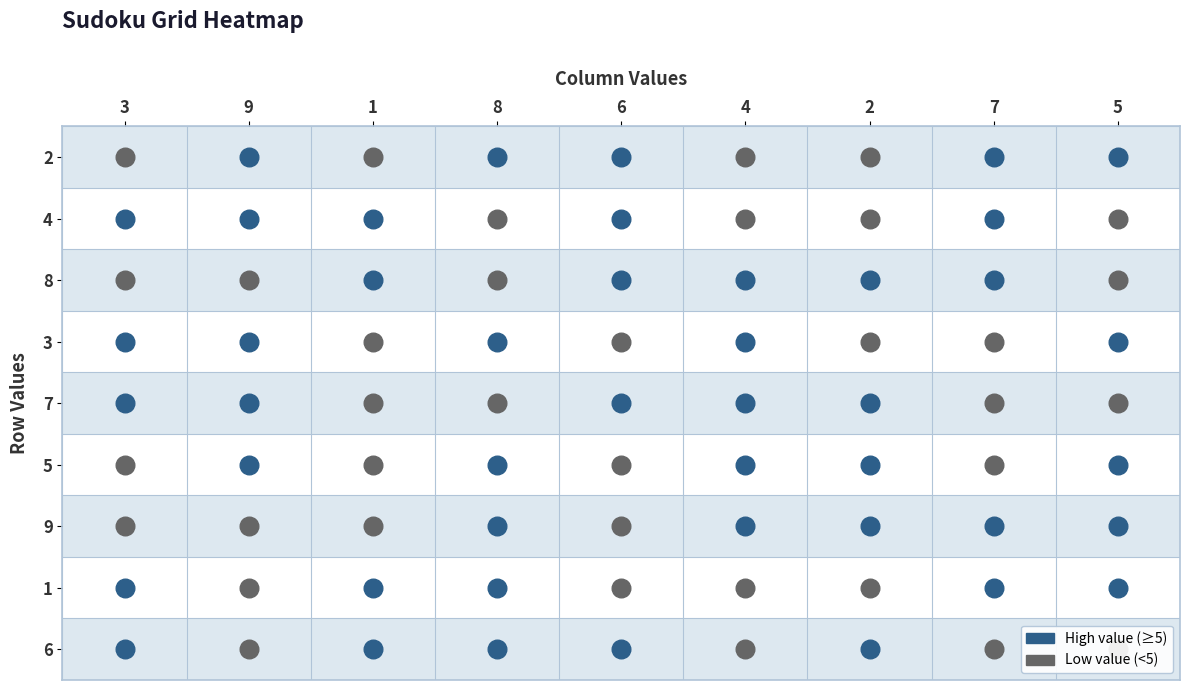

What is the difference between the maximum and minimum values in the 6 series?

8